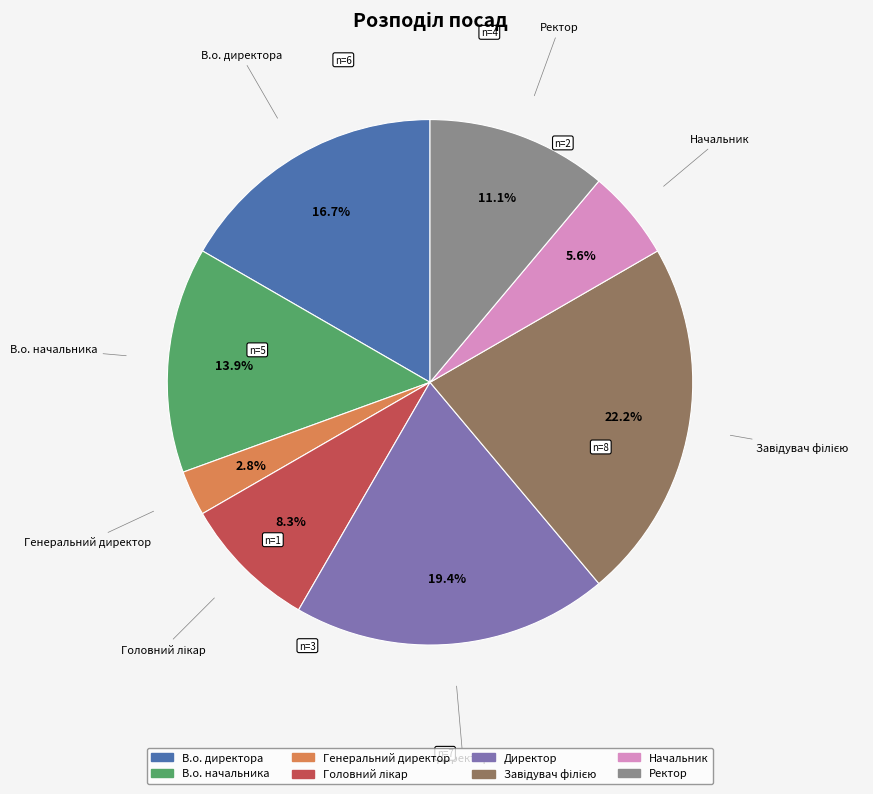

Which slice is the smallest?

Генеральний директор